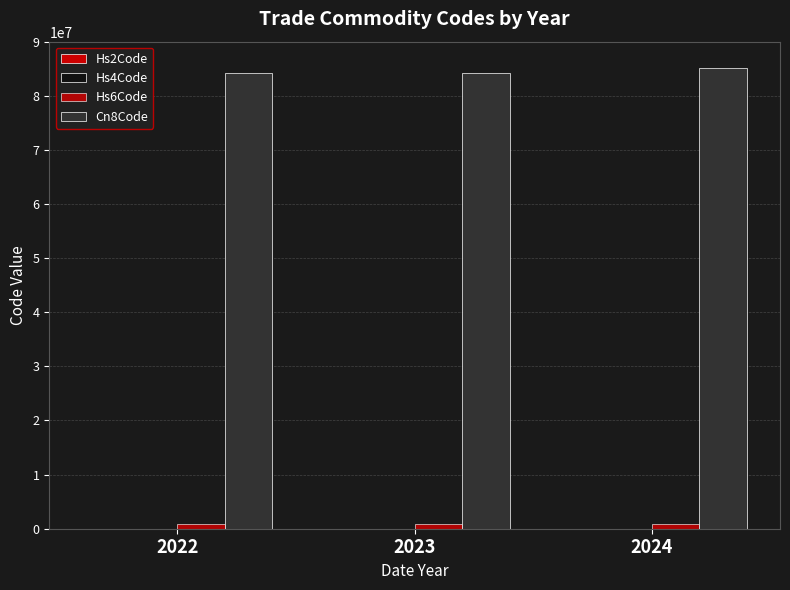

Rank the categories by Hs6Code value from lowest to highest.

2022, 2023, 2024